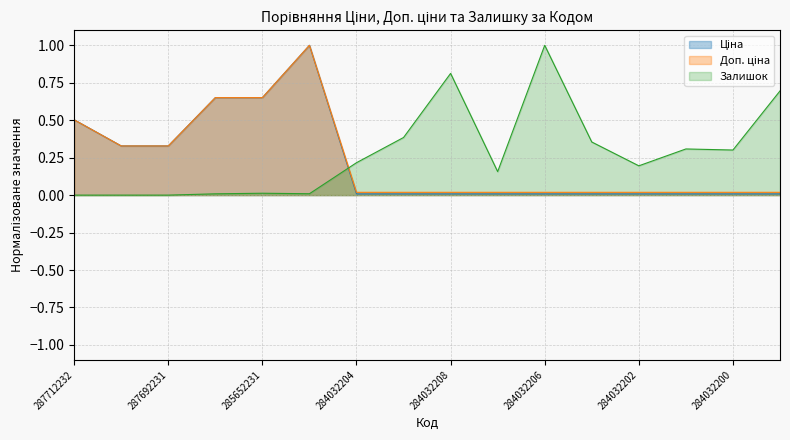

The Залишок series shows 1.5 at 284032206. True or false?

False